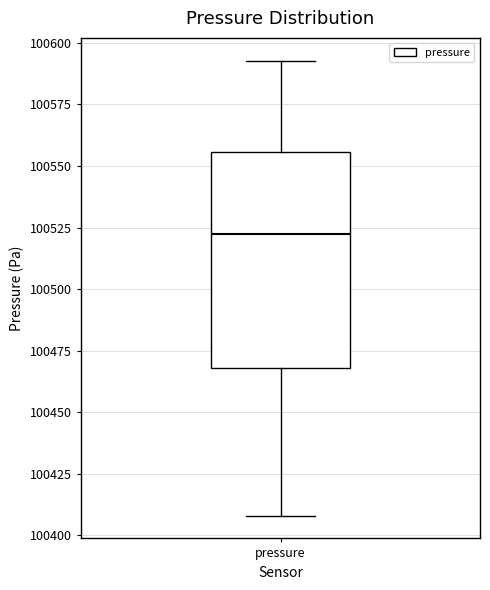

Read this box plot against the y-axis: the position of the median line, the range covered by the box, and the ends of both whiskers. The values are not printed on the chart, so give them approximately, as read against the axis.

median 100520, box 100470 to 100555, whiskers 100410 to 100595